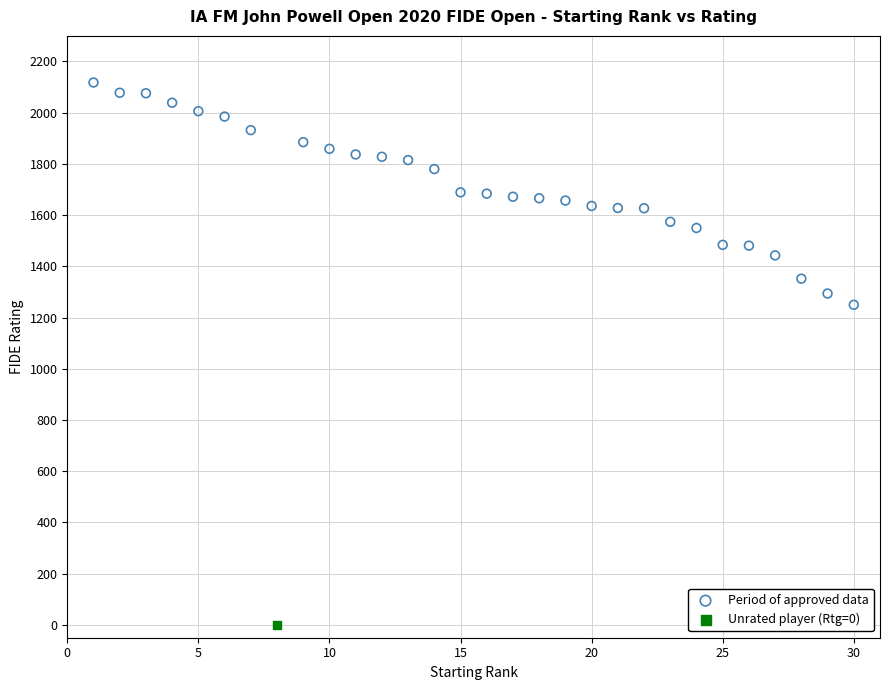

What are all the series names shown in the legend?

Period of approved data, Unrated player (Rtg=0)